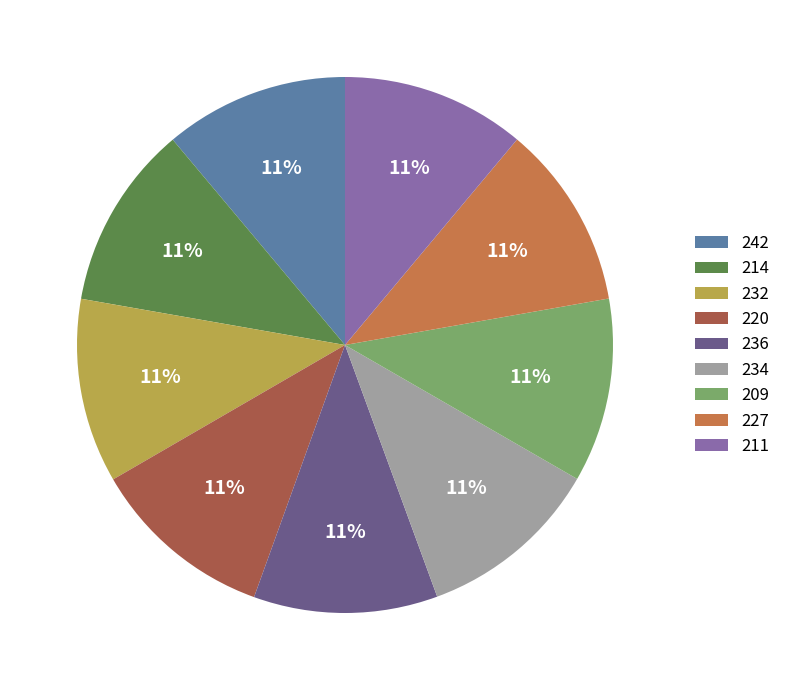

Approximately how many times larger is the value at 214 compared to 234?

1.0